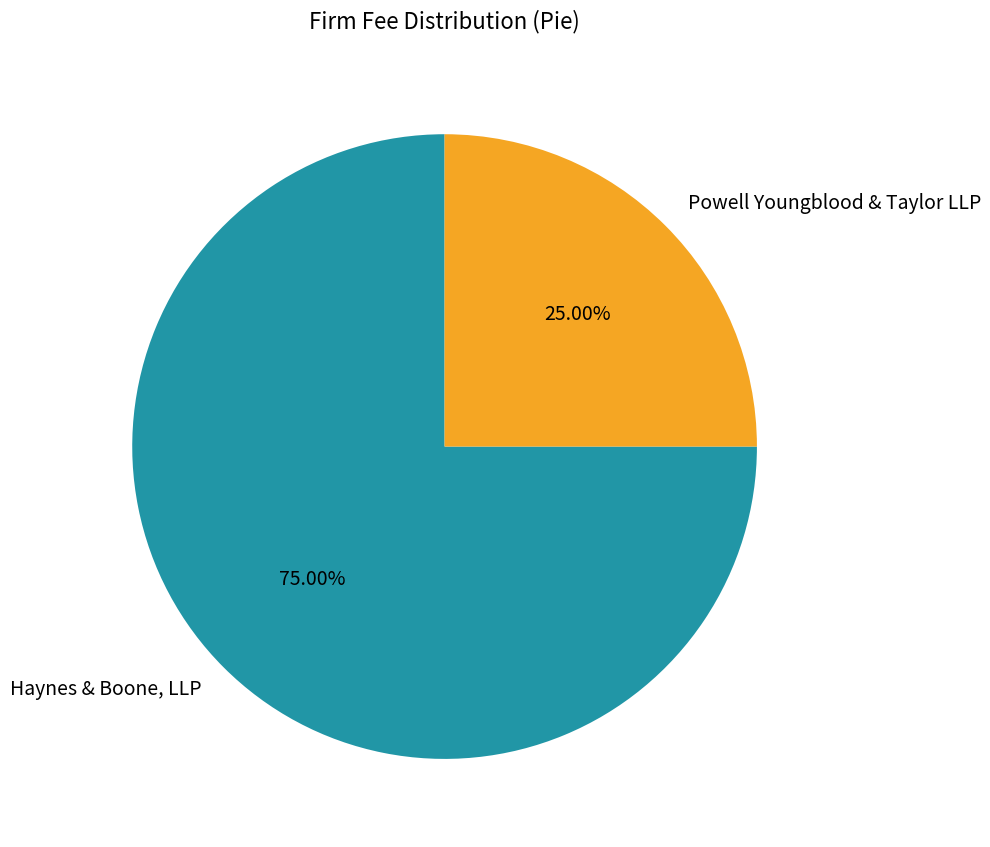

What is the largest slice in the pie chart?

Haynes & Boone, LLP